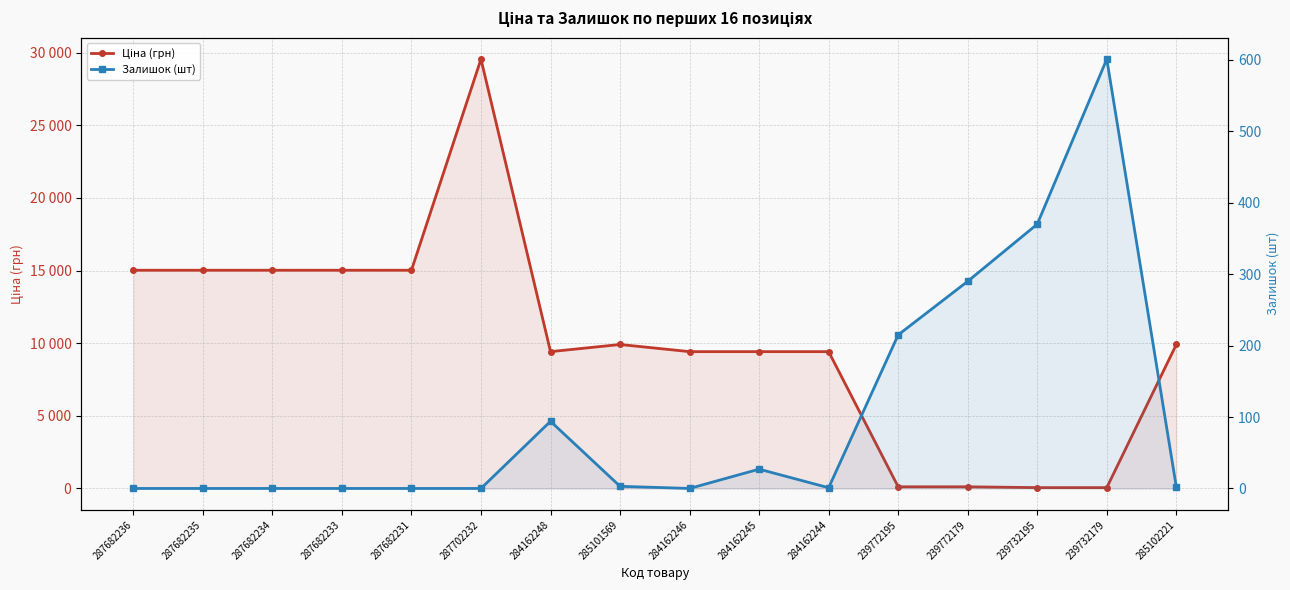

Reading left to right, transcribe all the data shown in this chart.

Ціна (грн): 287682236=15019.2	287682235=15019.2	287682234=15019.2	287682233=15019.2	287682231=15019.2	287702232=29548.9	284162248=9416.9	285101569=9908.5	284162246=9416.9	284162245=9416.9	284162244=9416.9	239772195=113.3	239772179=113.3	239732195=56.7	239732179=56.7	285102221=9908.5
Залишок (шт): 287682236=0.0	287682235=0.0	287682234=0.0	287682233=0.0	287682231=0.0	287702232=0.0	284162248=94.0	285101569=3.0	284162246=0.0	284162245=27.0	284162244=1.0	239772195=215.0	239772179=290.0	239732195=370.0	239732179=601.0	285102221=2.0